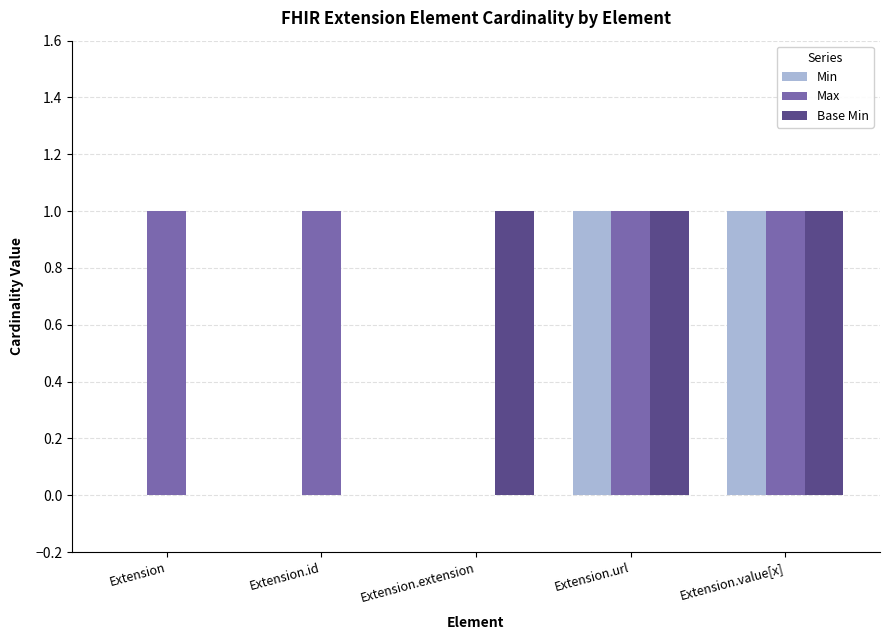

How many groups of bars are there?

5